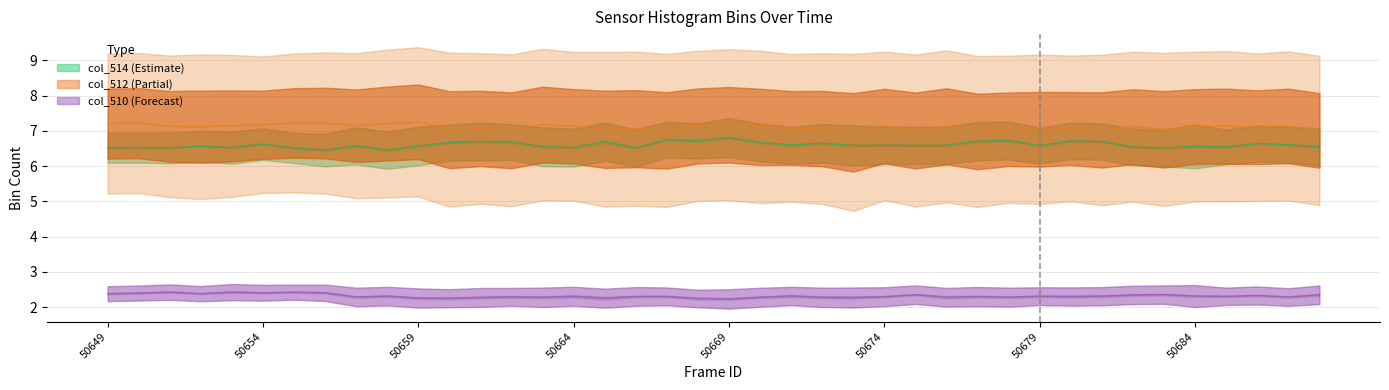

What is the value of the col_512 point at the 32nd from the left?

6.7